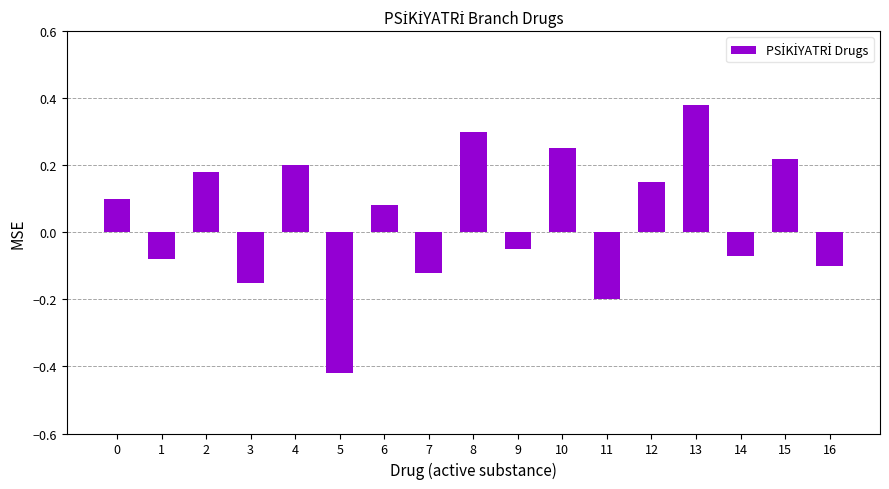

What is the difference between the maximum and minimum values?

0.8